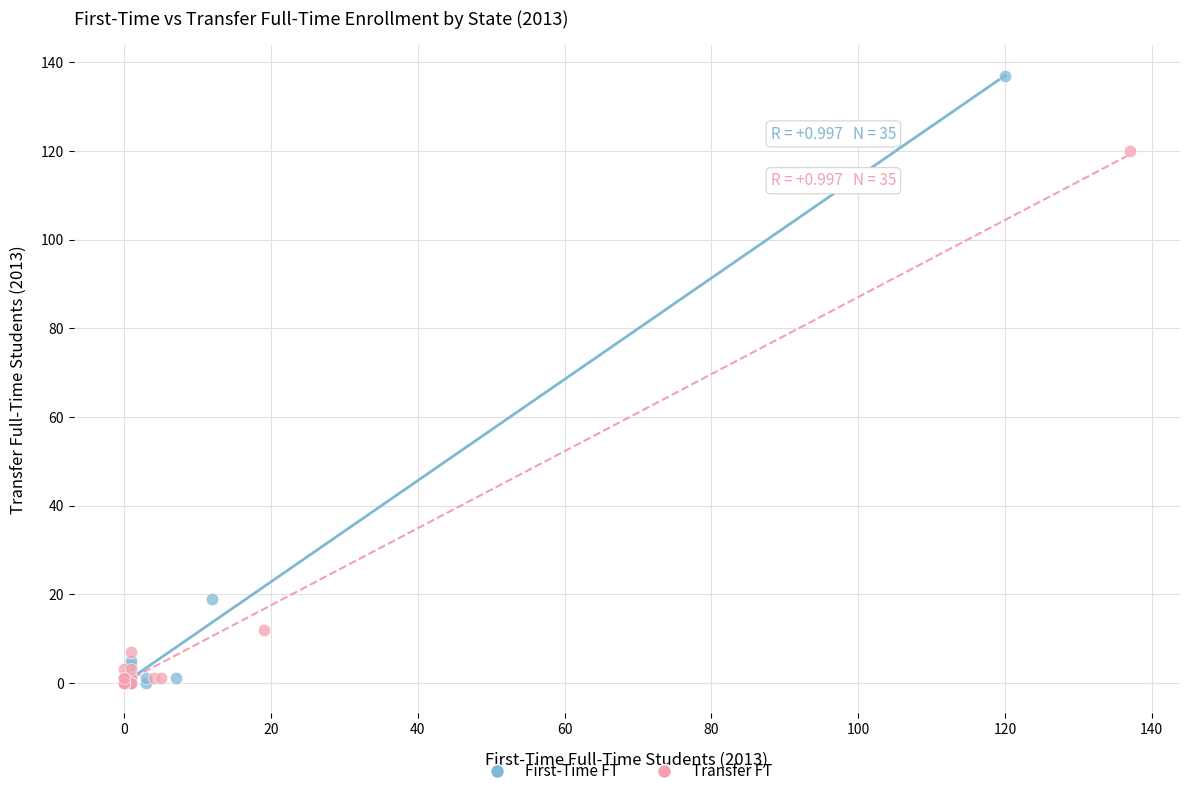

Which series reaches the maximum Y coordinate?

First-Time FT